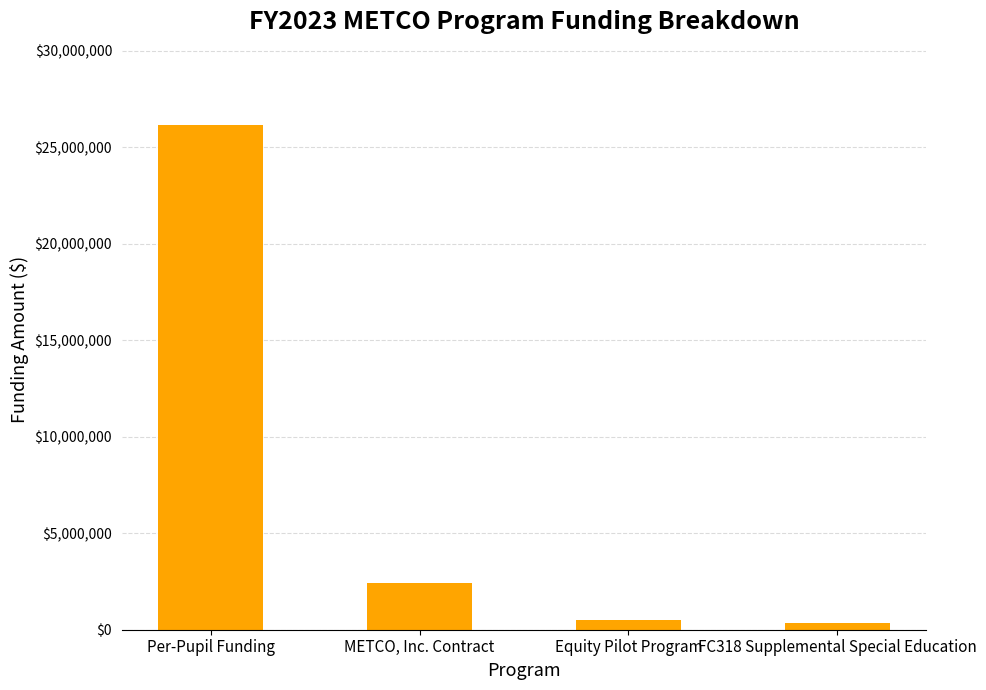

What is the average value?

7352112